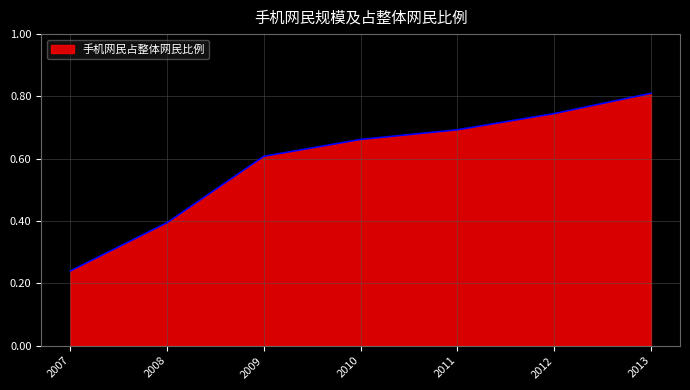

Count the number of categories in the chart.

7